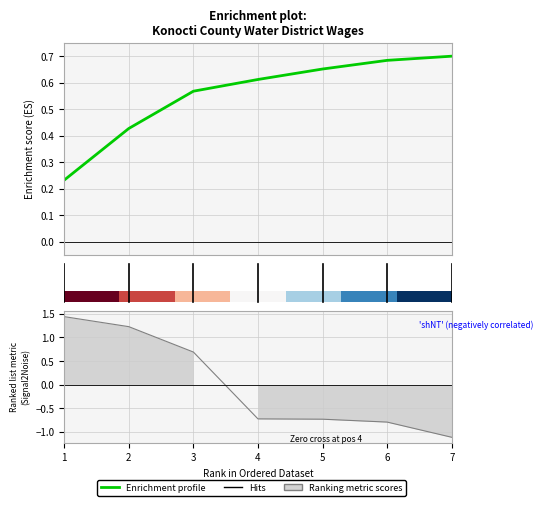

Does the chart display data point markers on the line(s)?

No